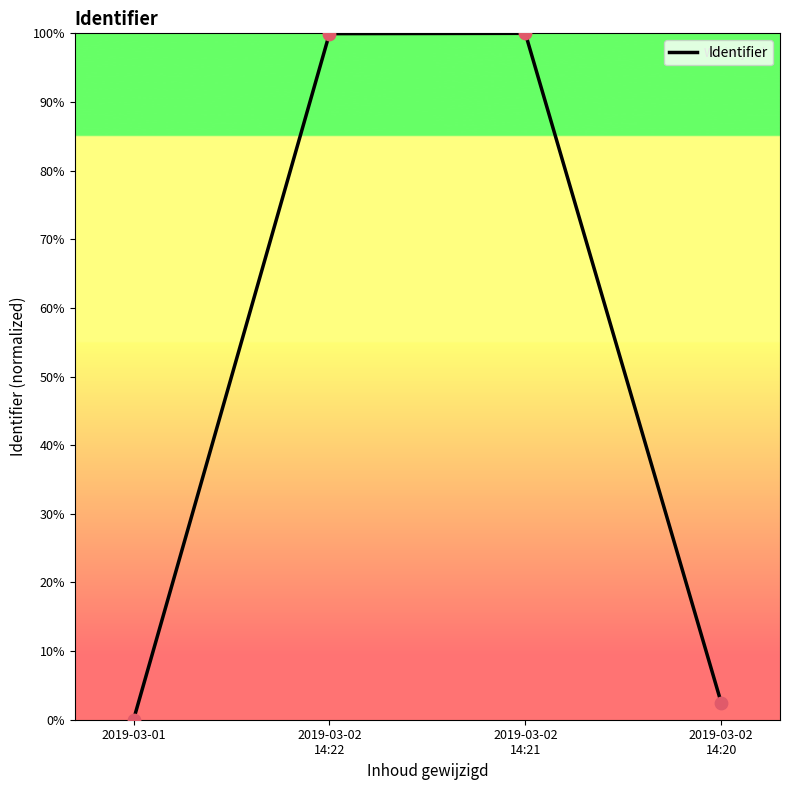

What is the change in value from 2019-03-01 to 2019-03-02
14:21?

+100.0